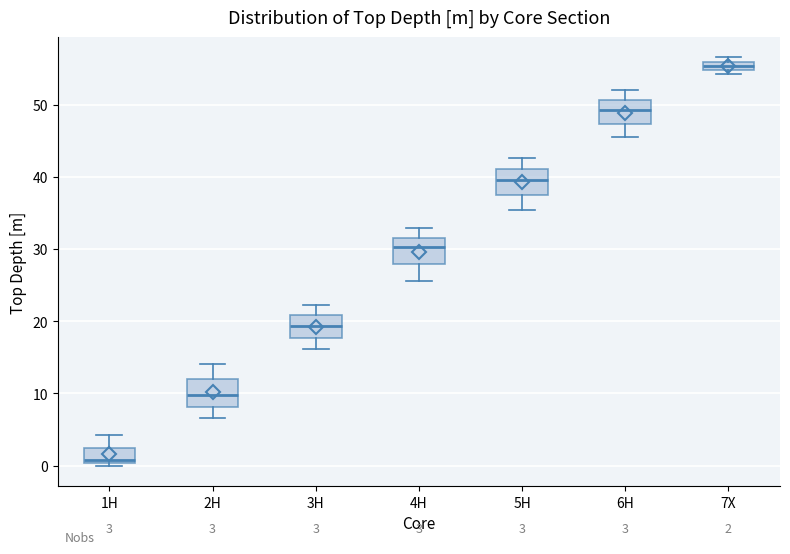

Which box's median line is the highest?

7X